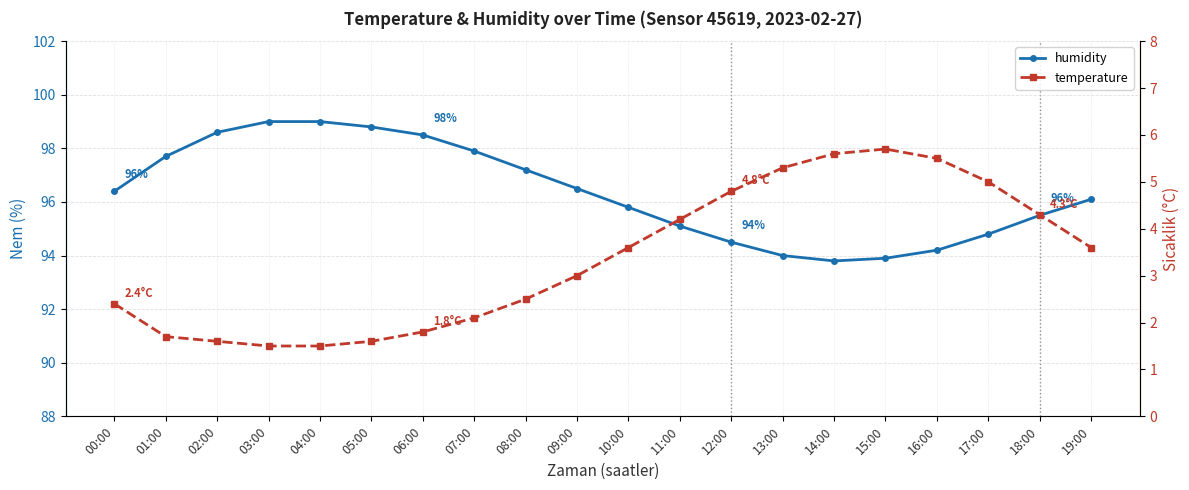

Reading right to left, list all the values displayed in this chart.

humidity: 19:00=96.1	18:00=95.5	17:00=94.8	16:00=94.2	15:00=93.9	14:00=93.8	13:00=94.0	12:00=94.5	11:00=95.1	10:00=95.8	09:00=96.5	08:00=97.2	07:00=97.9	06:00=98.5	05:00=98.8	04:00=99.0	03:00=99.0	02:00=98.6	01:00=97.7	00:00=96.4
temperature: 19:00=3.6	18:00=4.3	17:00=5.0	16:00=5.5	15:00=5.7	14:00=5.6	13:00=5.3	12:00=4.8	11:00=4.2	10:00=3.6	09:00=3.0	08:00=2.5	07:00=2.1	06:00=1.8	05:00=1.6	04:00=1.5	03:00=1.5	02:00=1.6	01:00=1.7	00:00=2.4